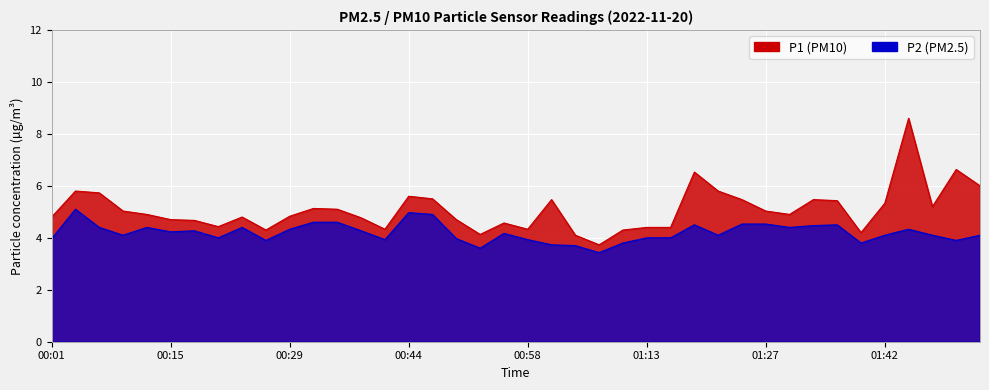

Is it true that P1 equals 4.1 at 01:04?

True